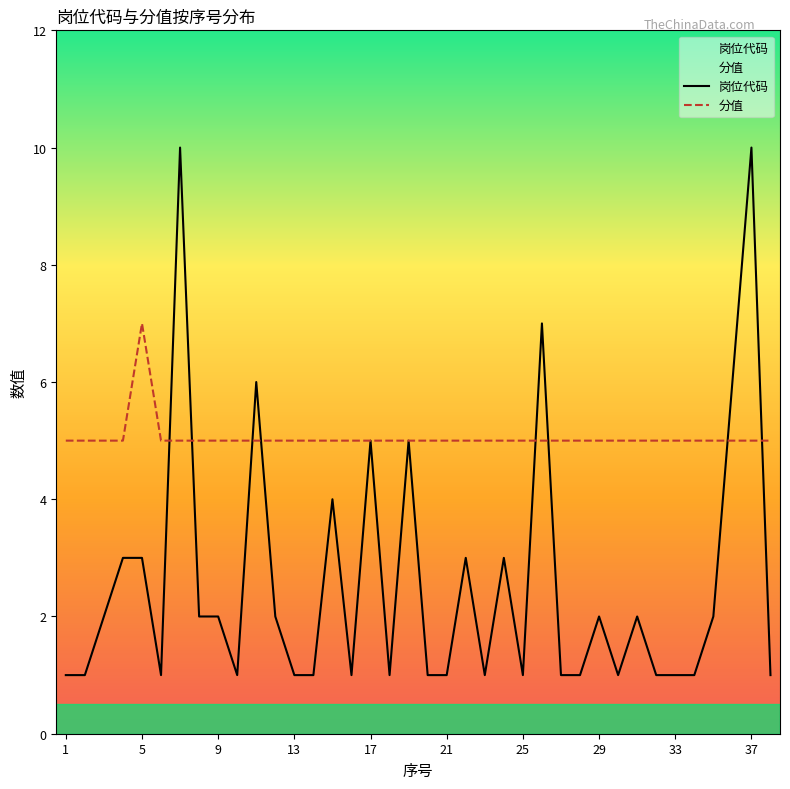

What is the sum of the 岗位代码 values at 25 and 33?

2